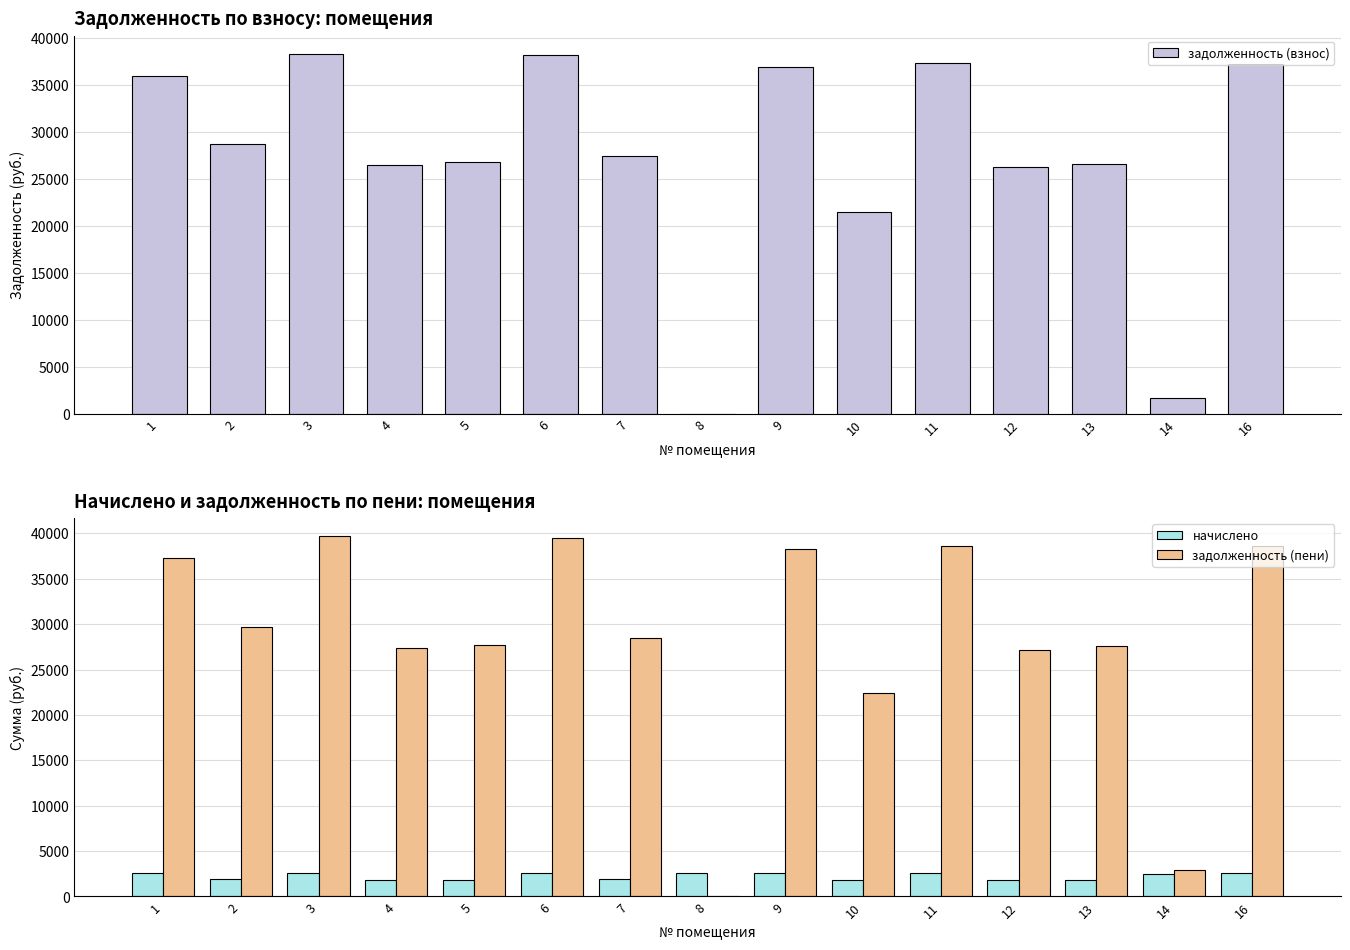

What is the average value of the начислено series?

2244.2